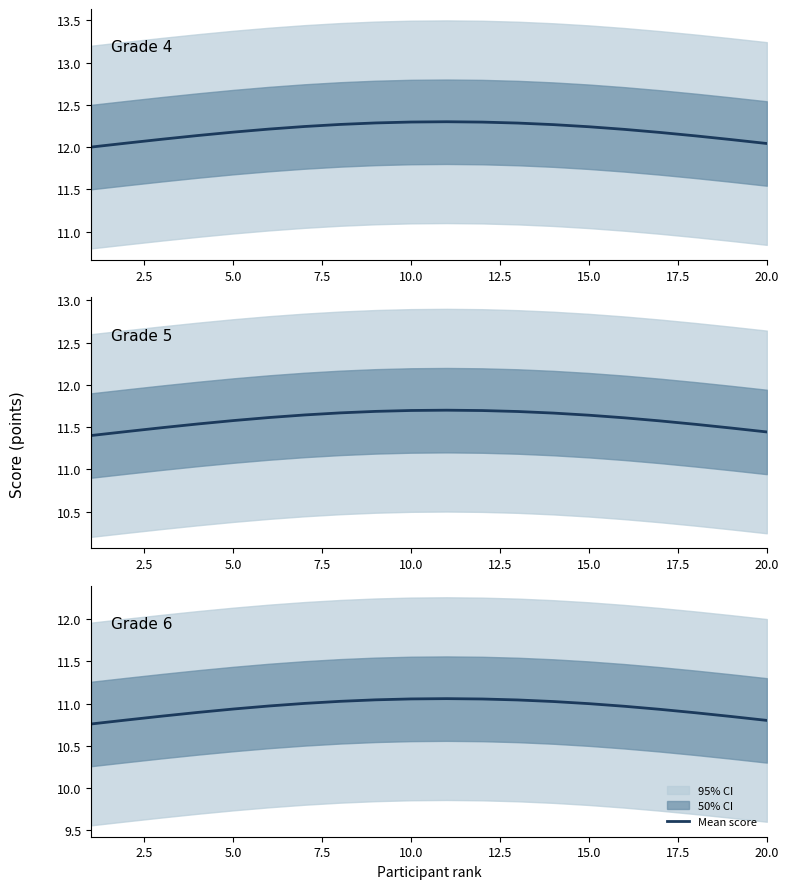

The chart shows a value of 17.8 at 15.0. True or false?

False